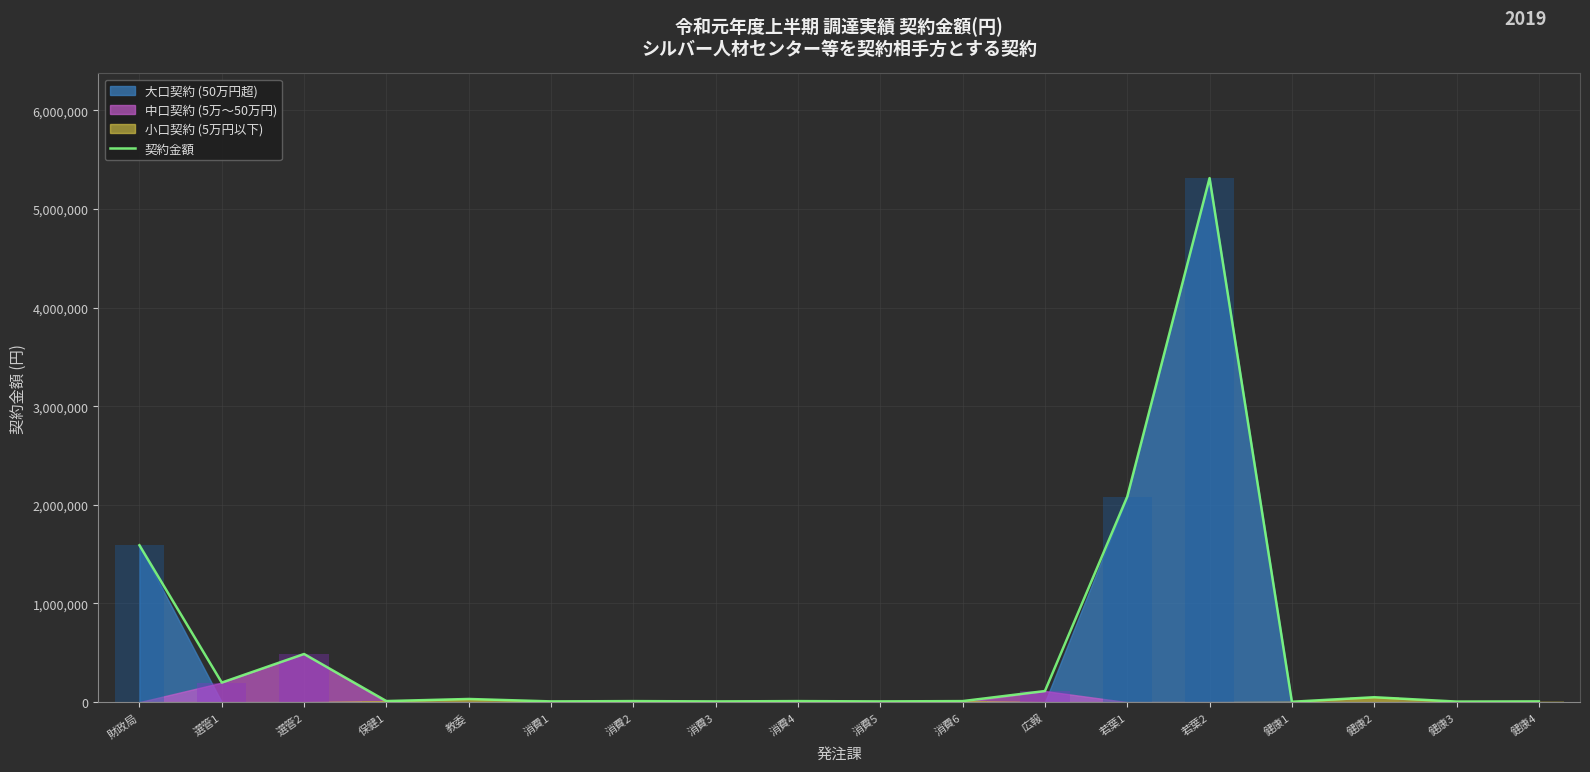

What is the ratio of the value at 健康3 to the value at 消費6?

0.5